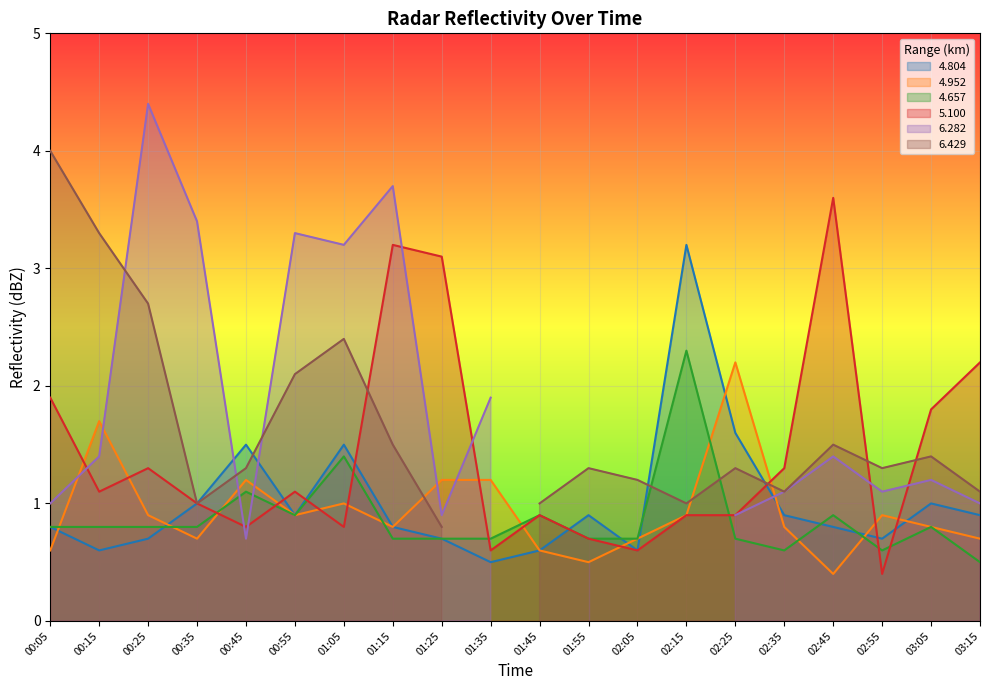

After their last crossing, which series has the higher values: 4.657 or 5.100?

5.100